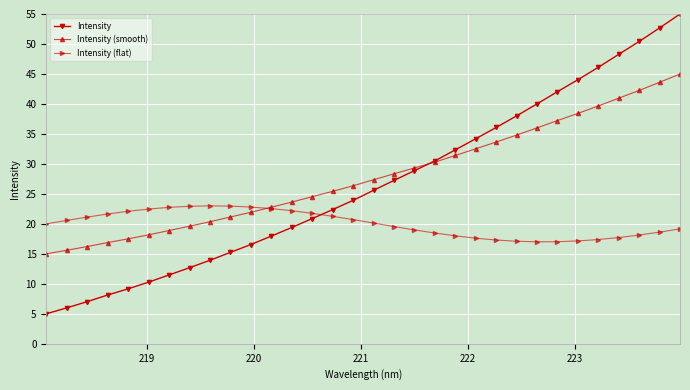

Which series has the widest spread of values?

Intensity